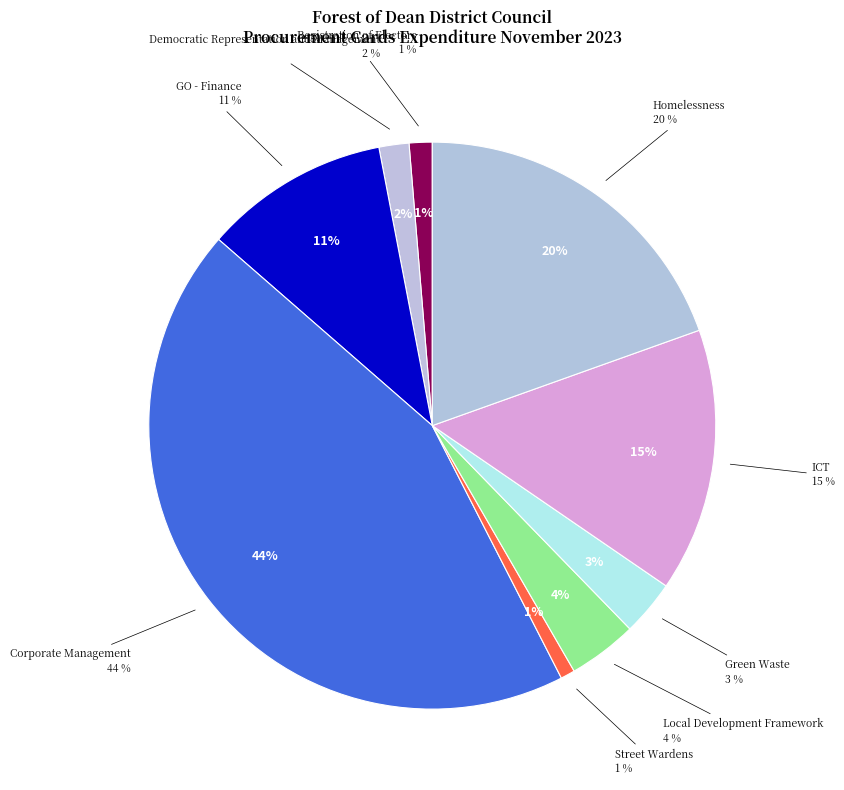

Is the sum of Green Waste and ICT greater than half?

No